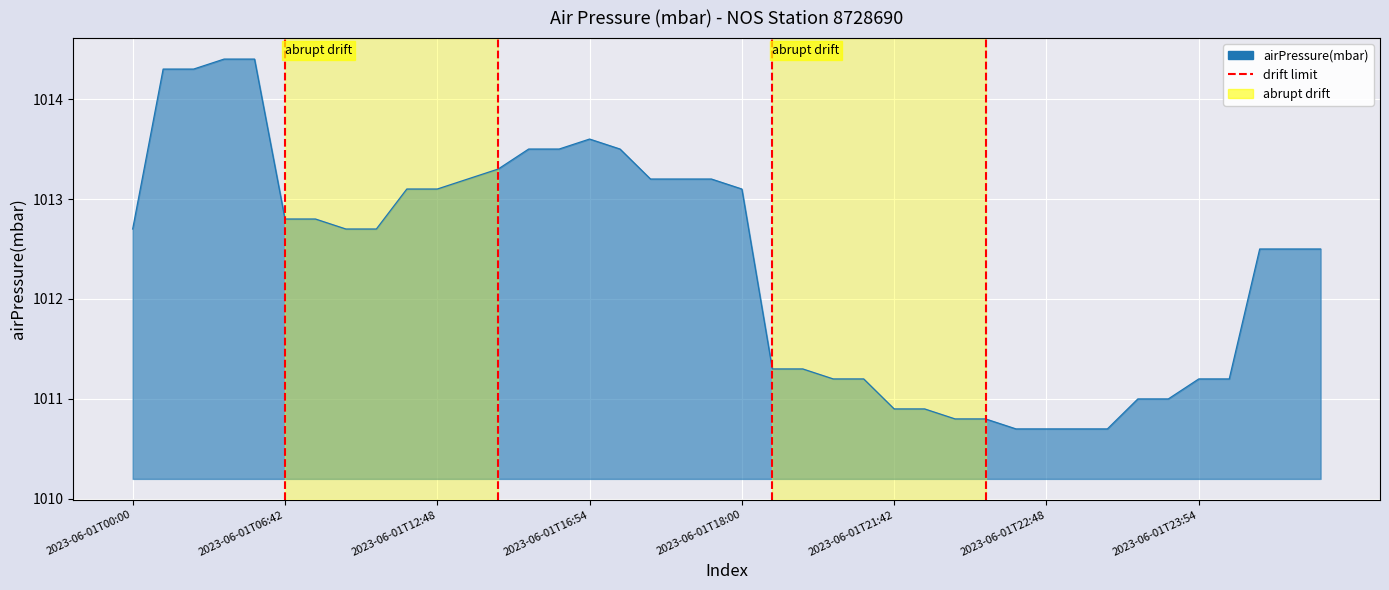

What is the label of the 1st point from the right?

2023-06-01T06:42